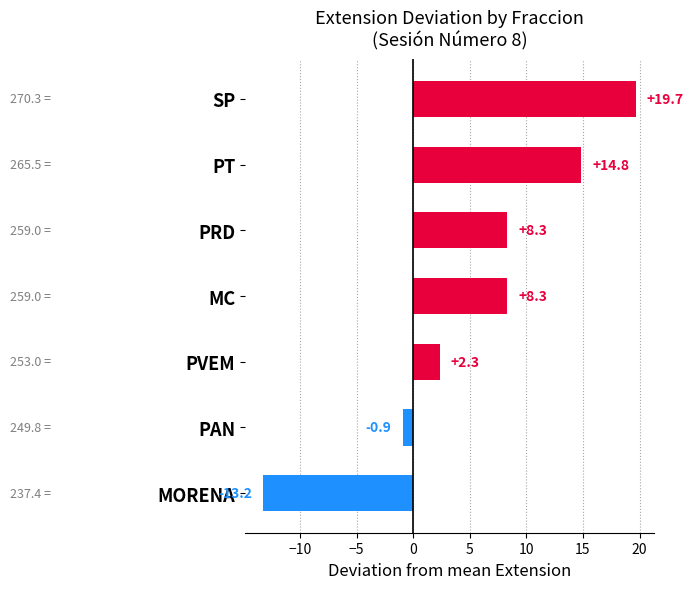

The value at MORENA is -4.0. True or false?

False